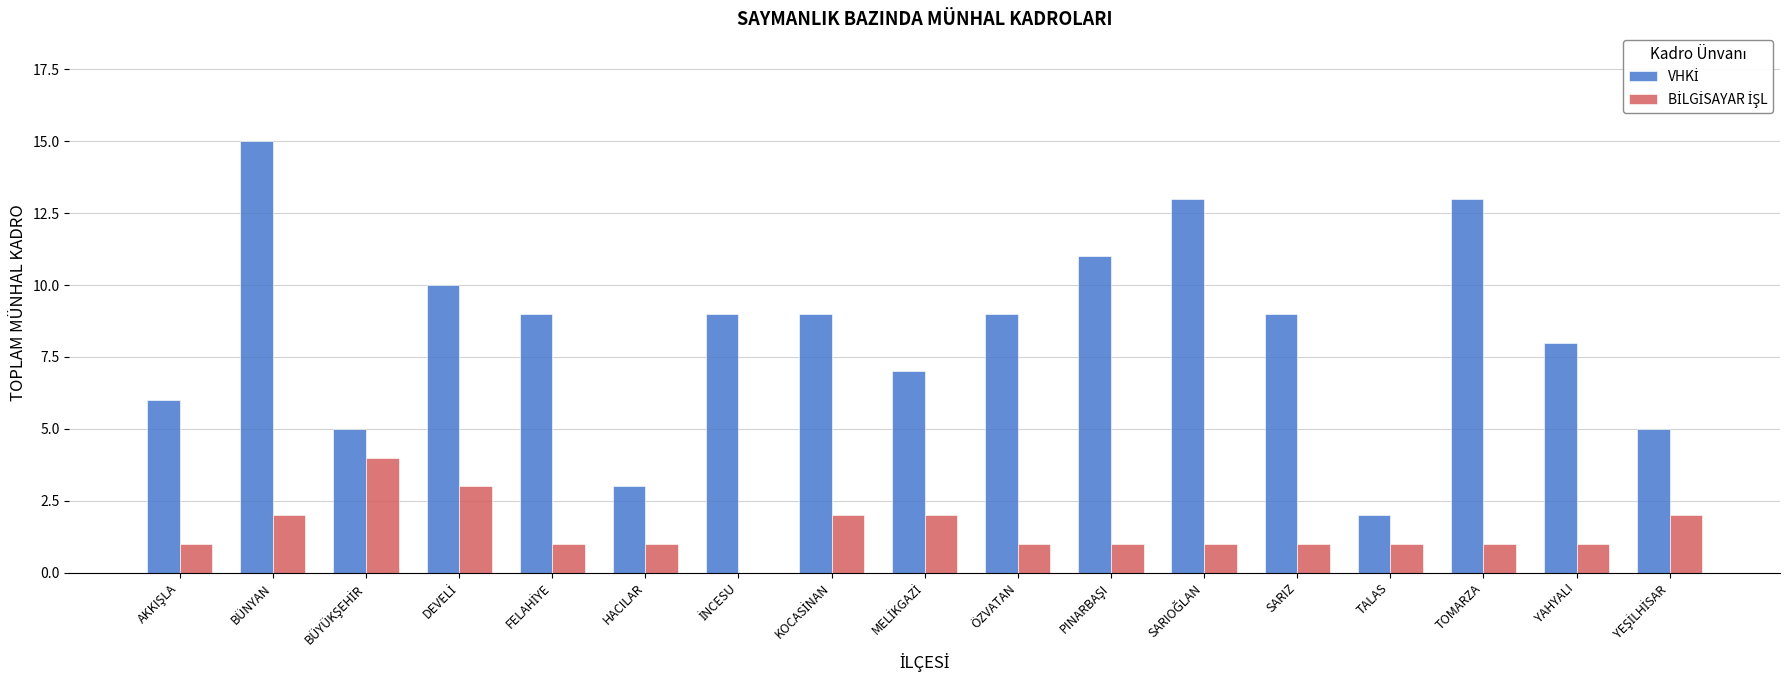

Which label corresponds to the largest value in the chart?

BÜNYAN